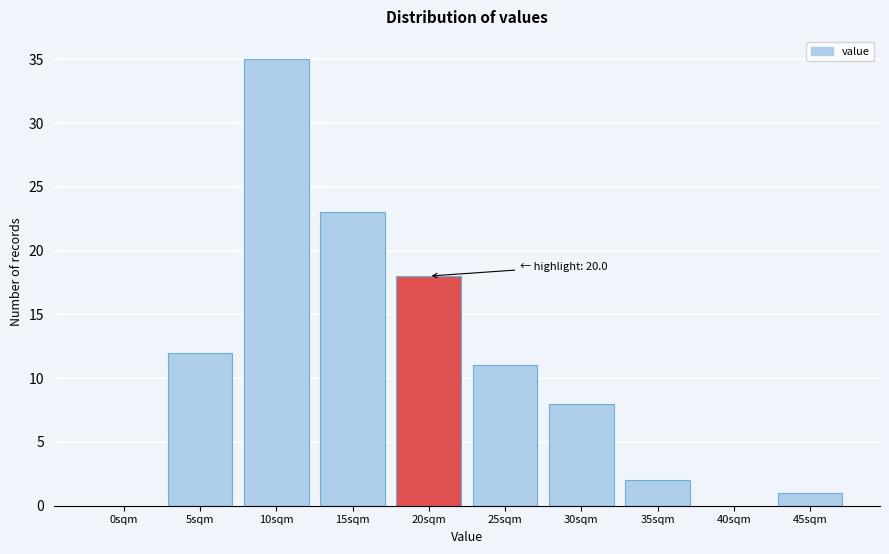

Reading right to left, extract all data points from this chart.

45sqm=1	40sqm=0	35sqm=2	30sqm=8	25sqm=11	20sqm=18	15sqm=23	10sqm=35	5sqm=12	0sqm=0